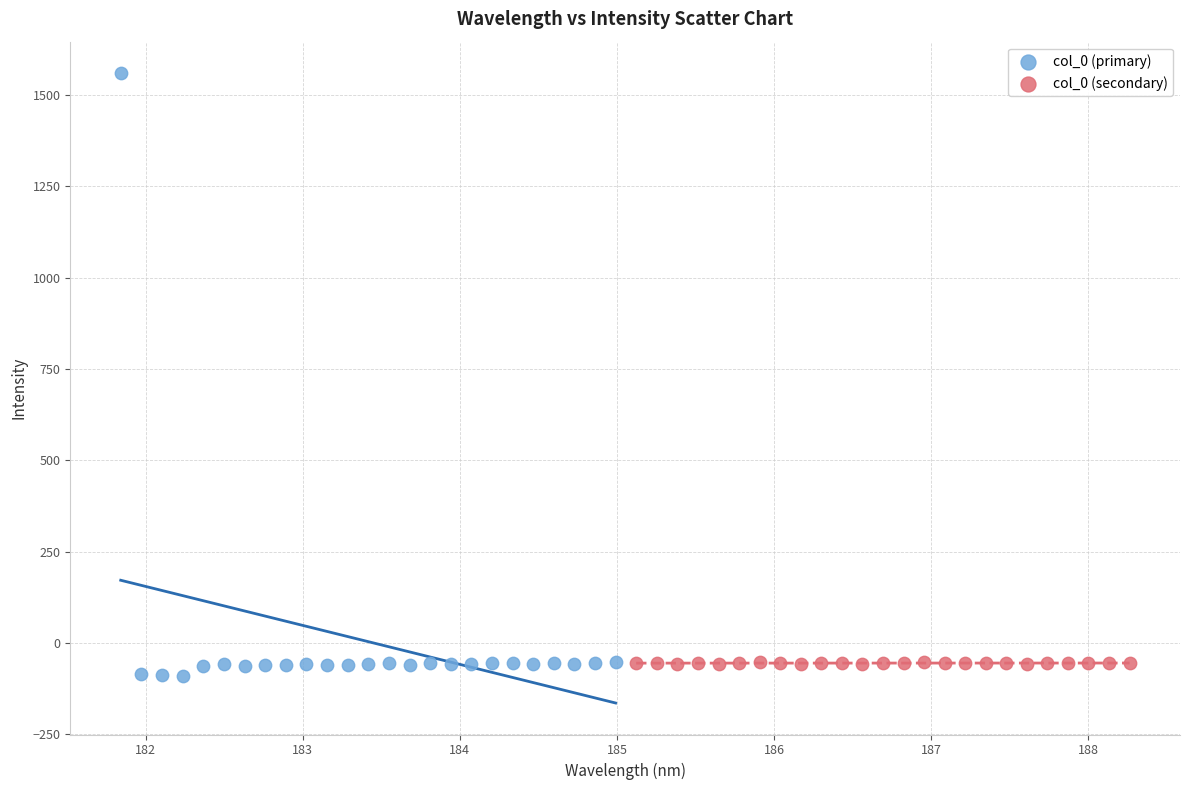

Which series has the largest Y range (max minus min)?

col_0 (primary)